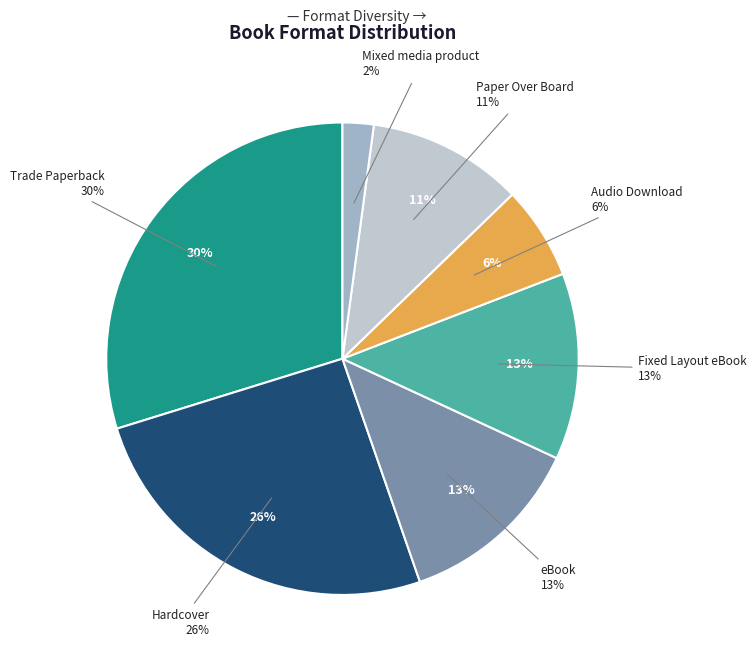

What is the largest slice in the pie chart?

Trade Paperback